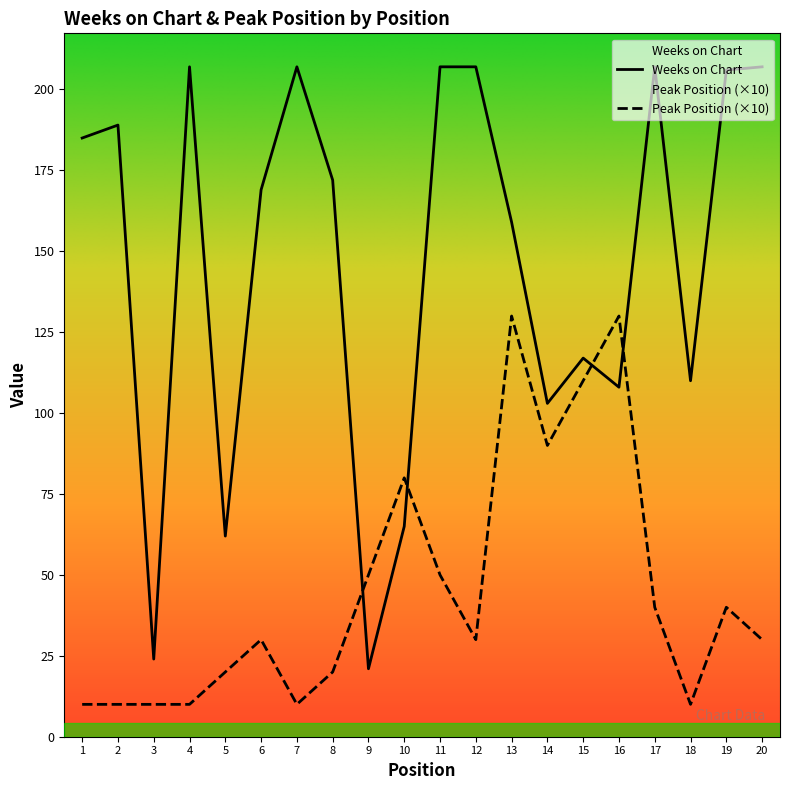

Which series has the largest total across all categories?

Weeks on Chart